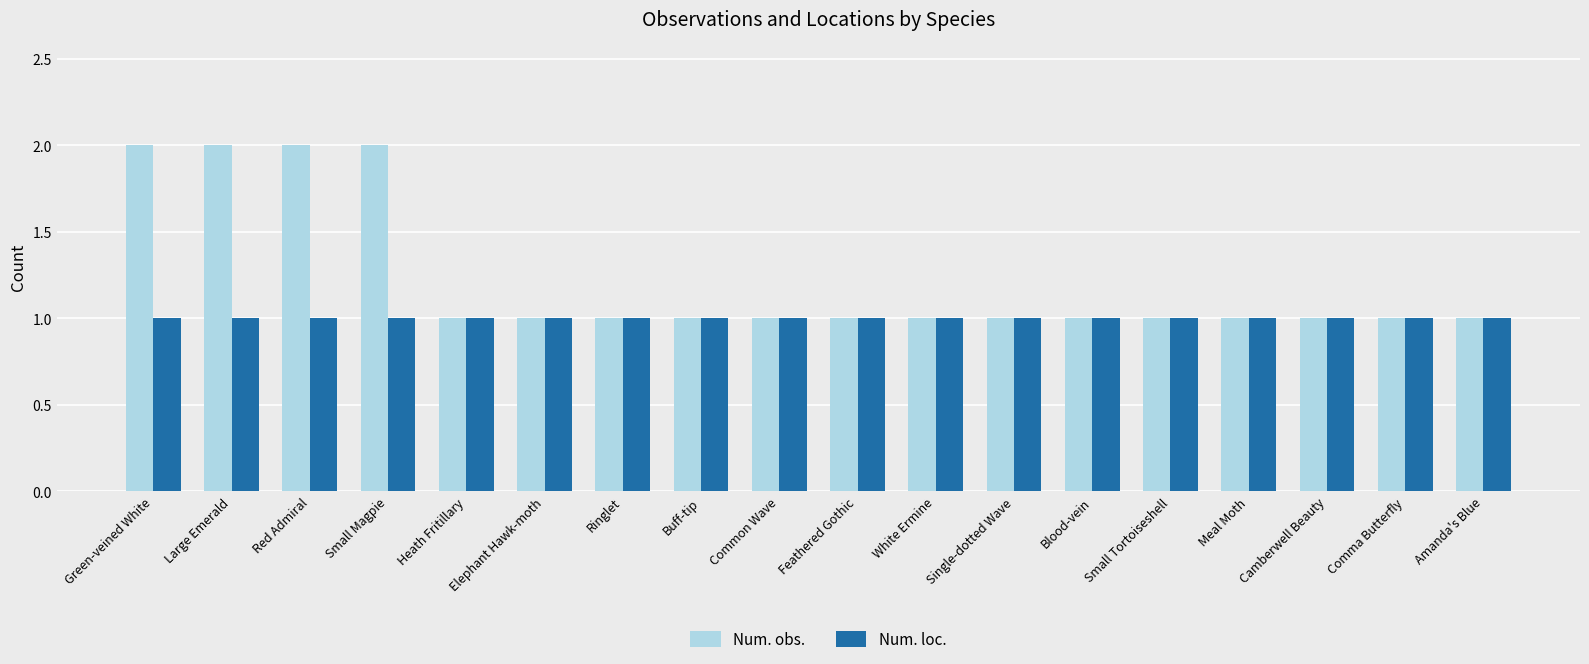

How many groups of bars are there?

18